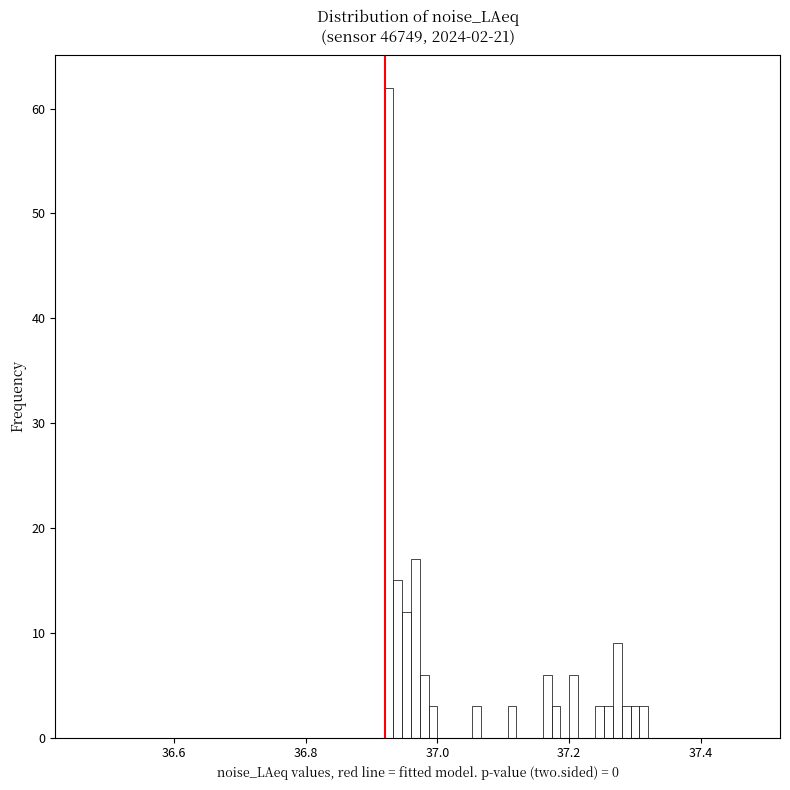

Around what value on the x-axis is the tallest bar? Give the approximate position of its centre, as read against the axis.

36.92